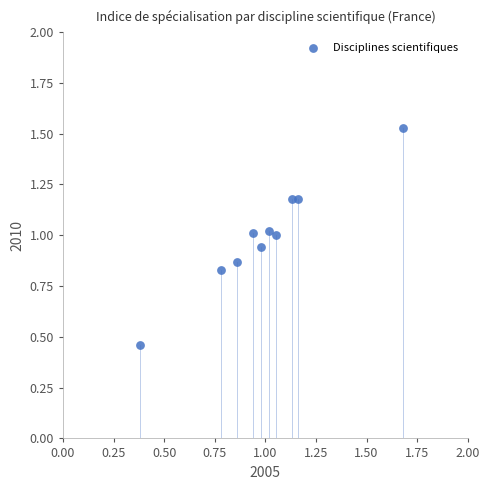

What is the range of X values (max minus min)?

1.3